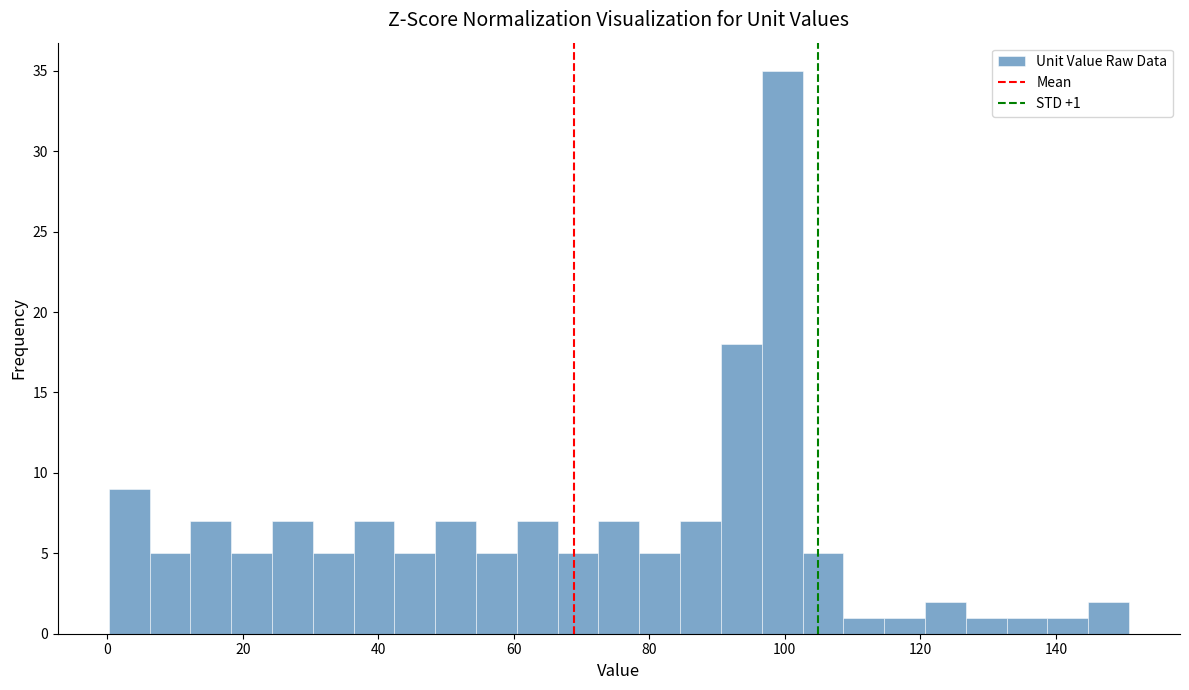

Around what value on the x-axis is the tallest bar? Give the approximate position of its centre, as read against the axis.

100